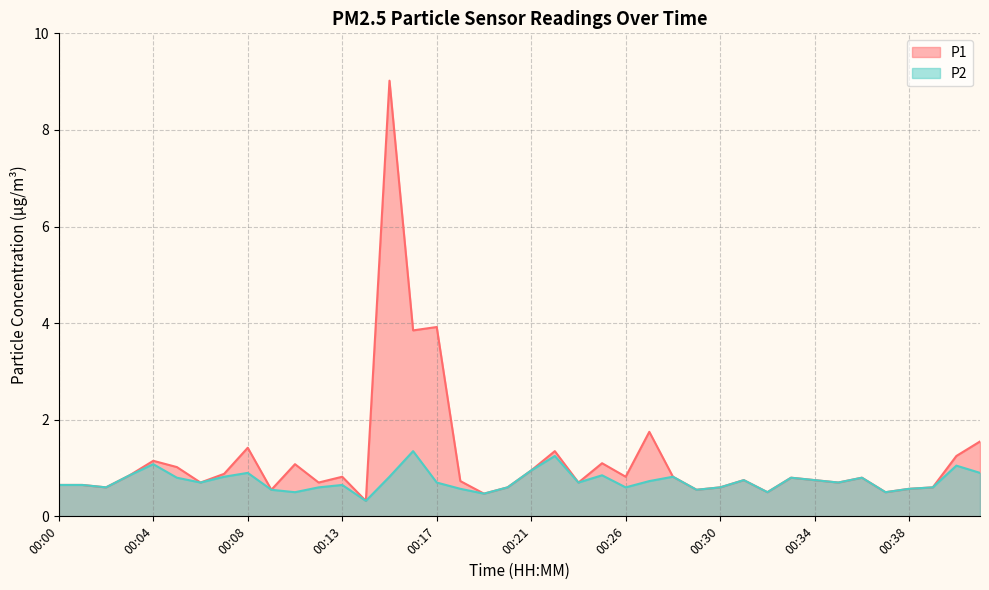

What are all the series names shown in the legend?

P1, P2